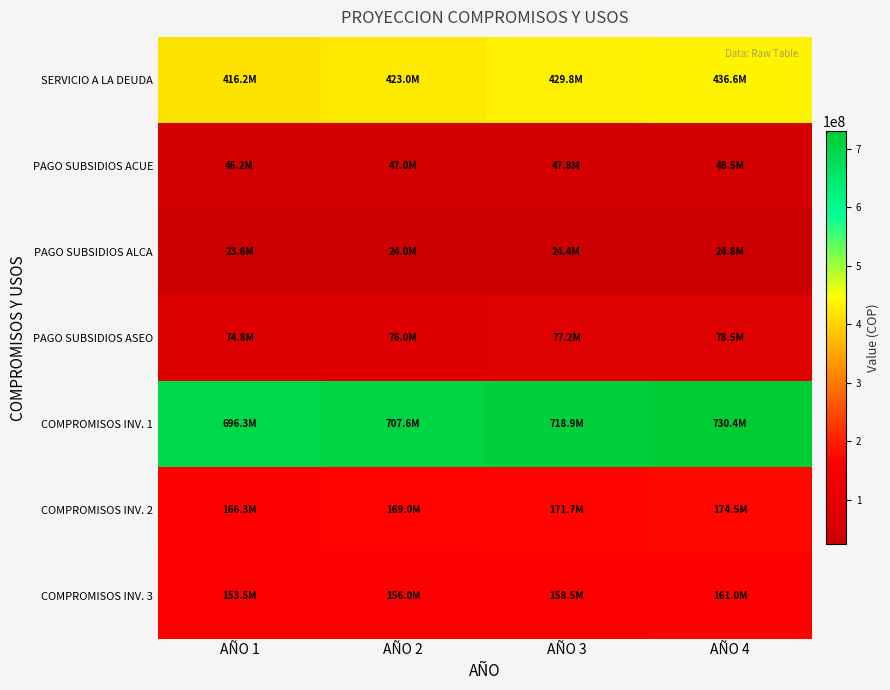

Reading left to right, list all the values displayed in this chart.

SERVICIO A LA DEUDA: AÑO 1=416232000	AÑO 2=423000000	AÑO 3=429768000	AÑO 4=436644288
PAGO SUBSIDIOS ACUE: AÑO 1=46248000	AÑO 2=47000000	AÑO 3=47752000	AÑO 4=48516032
PAGO SUBSIDIOS ALCA: AÑO 1=23616000	AÑO 2=24000000	AÑO 3=24384000	AÑO 4=24774144
PAGO SUBSIDIOS ASEO: AÑO 1=74784000	AÑO 2=76000000	AÑO 3=77216000	AÑO 4=78451456
COMPROMISOS INV. 1: AÑO 1=696255480	AÑO 2=707576707	AÑO 3=718897934	AÑO 4=730400301
COMPROMISOS INV. 2: AÑO 1=166296000	AÑO 2=169000000	AÑO 3=171704000	AÑO 4=174451264
COMPROMISOS INV. 3: AÑO 1=153504000	AÑO 2=156000000	AÑO 3=158496000	AÑO 4=161031936